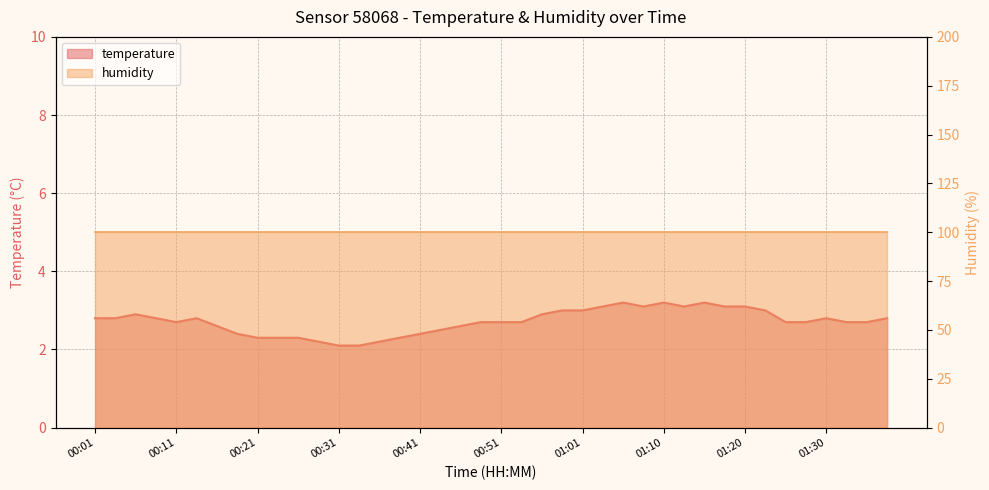

True or false: the data shows 1.8 at 01:18.

False